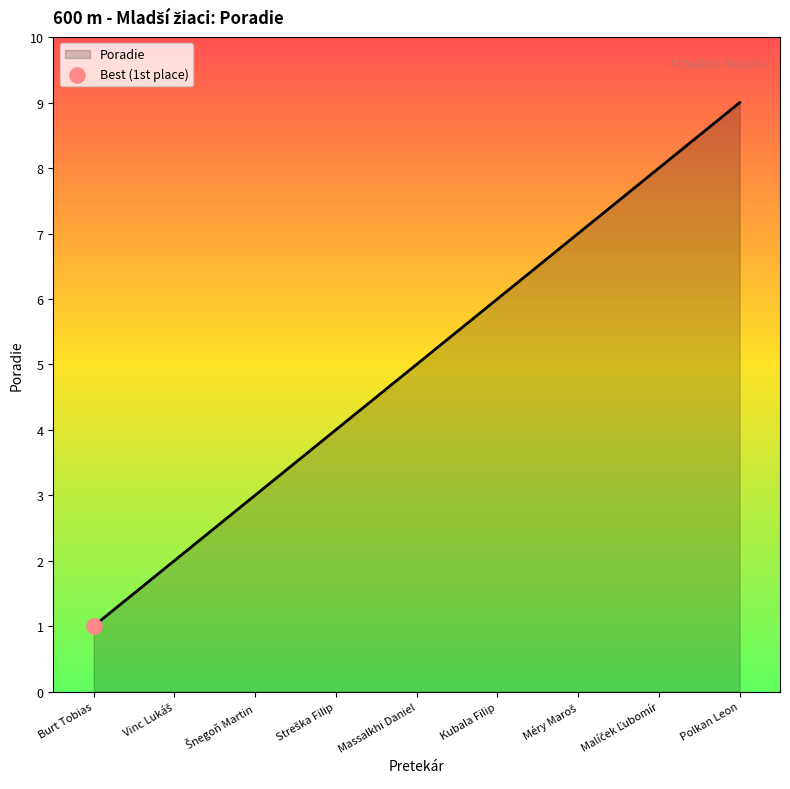

Which has a higher value, Polkan Leon or Massalkhi Daniel?

Polkan Leon